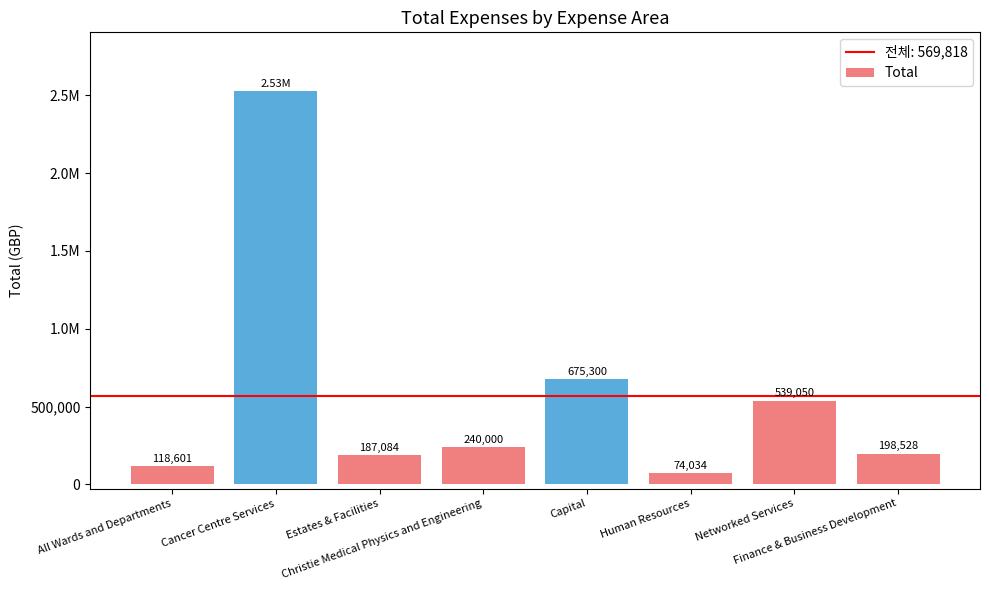

At which category does the chart reach its peak across all series?

Cancer Centre Services